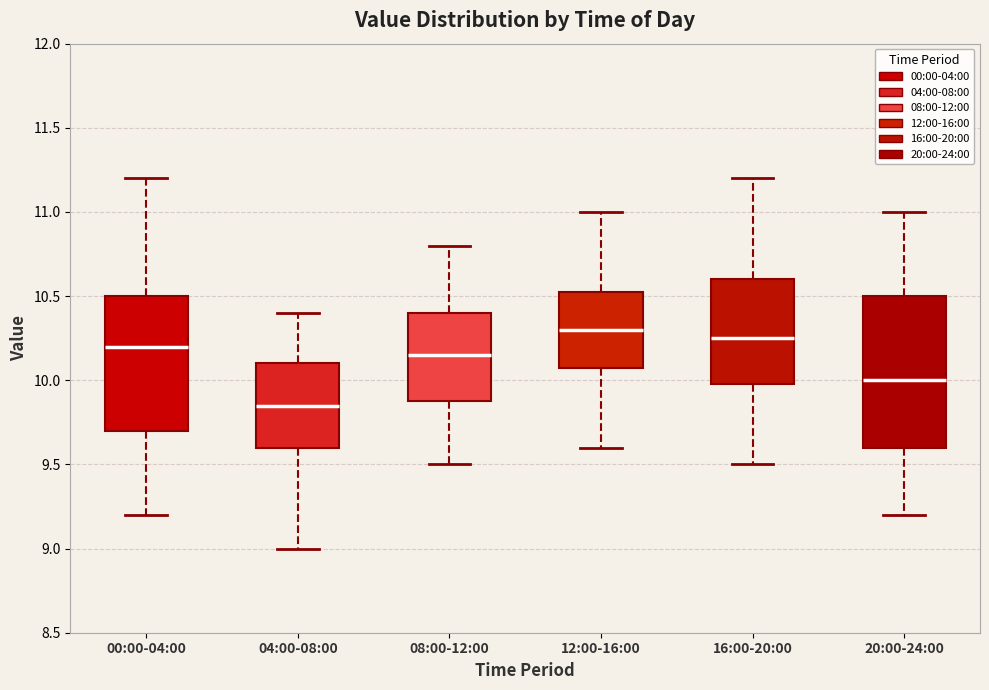

Reading left to right, transcribe this box plot: for each box, give where its median line is, the range the box spans, and where its two whiskers end, as read against the y-axis. The values are not printed on the chart, so give them approximately, as read against the axis.

00:00-04:00: median 10.20, box 9.70 to 10.50, whiskers 9.20 to 11.20
04:00-08:00: median 9.85, box 9.60 to 10.10, whiskers 9.00 to 10.40
08:00-12:00: median 10.15, box 9.90 to 10.40, whiskers 9.50 to 10.80
12:00-16:00: median 10.30, box 10.10 to 10.55, whiskers 9.60 to 11.00
16:00-20:00: median 10.25, box 10.00 to 10.60, whiskers 9.50 to 11.20
20:00-24:00: median 10.00, box 9.60 to 10.50, whiskers 9.20 to 11.00